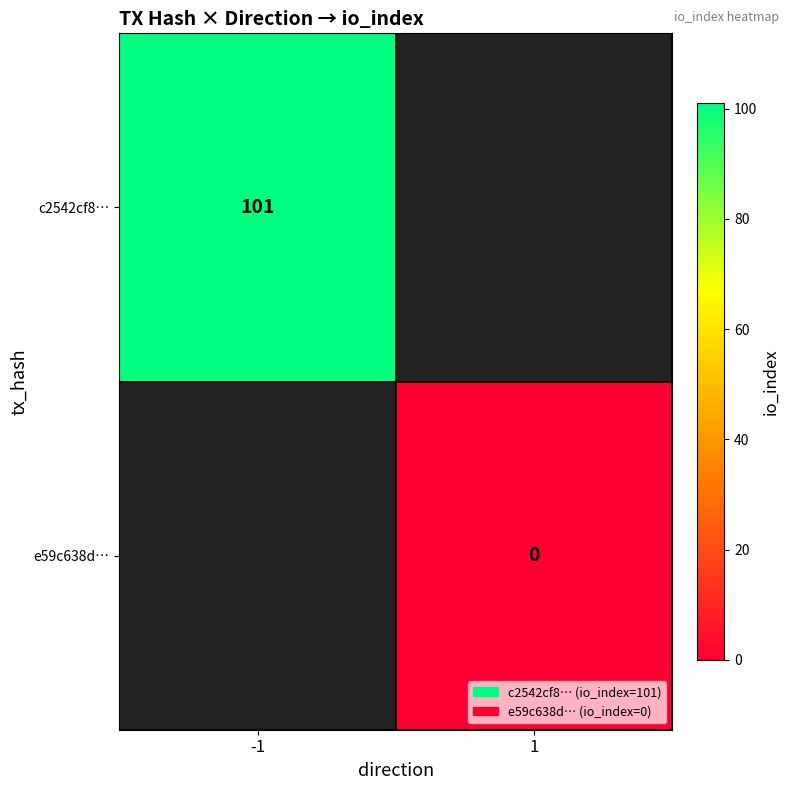

Which category has the lowest value across all series?

1